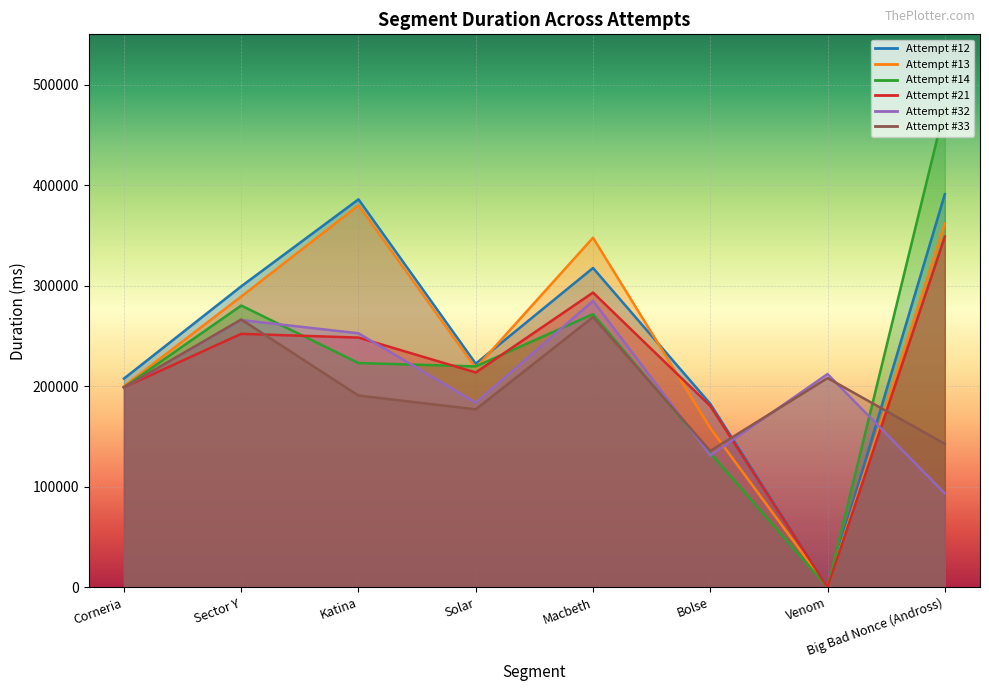

What is the difference between the Attempt #32 values at Sector Y and Katina?

13179